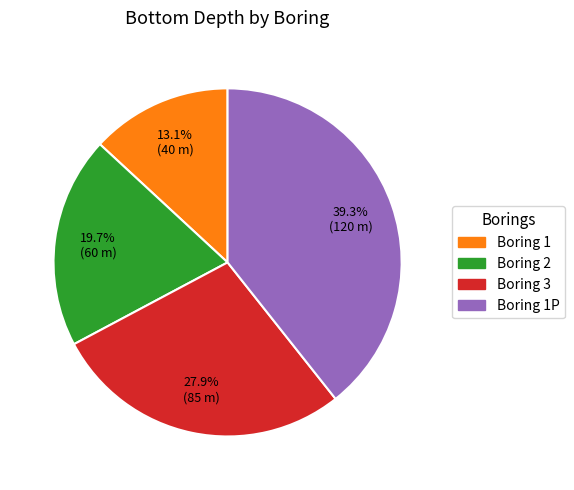

Does any single category account for the majority?

No